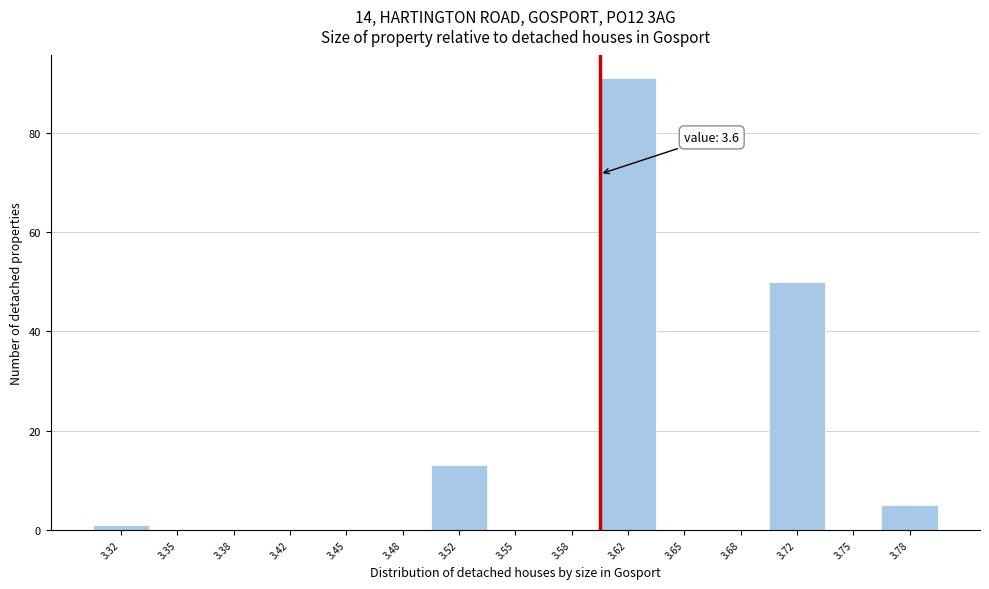

Over which range of the x-axis is the bar tallest?

3.600 to 3.635